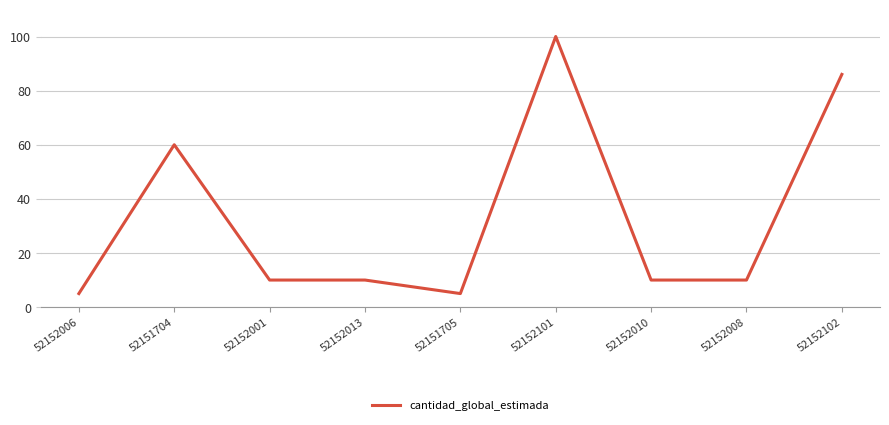

What is the change in value from 52152001 to 52152102?

+76